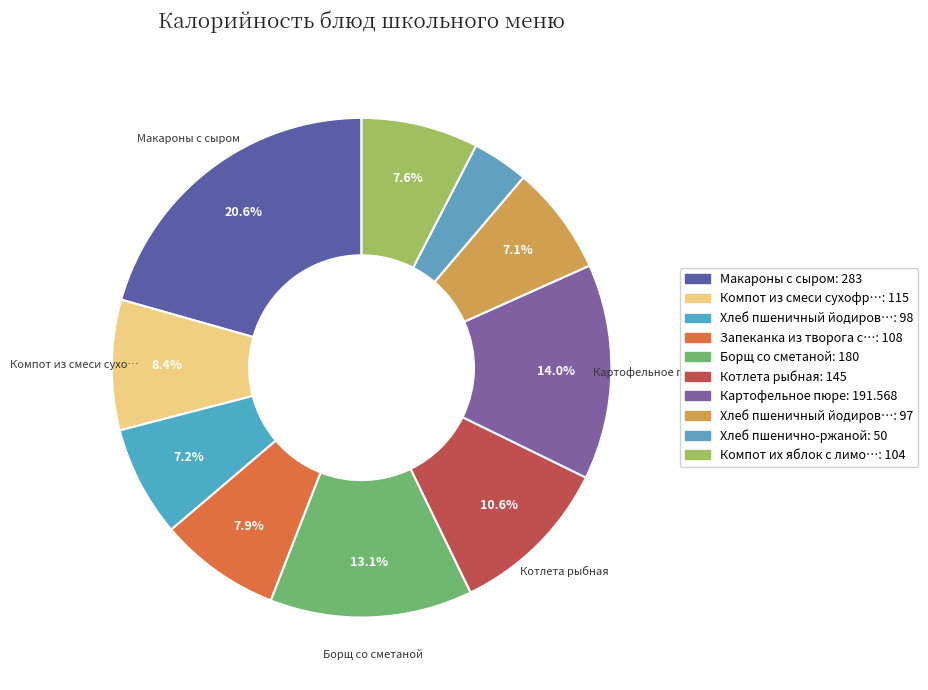

Rank the categories by value from lowest to highest.

Хлеб пшенично-ржаной, Хлеб пшеничный йодированный, Хлеб пшеничный йодированный 20г, Компот их яблок с лимоном, Запеканка из творога с повидлом, Компот из смеси сухофруктов, Котлета рыбная, Борщ со сметаной, Картофельное пюре, Макароны с сыром